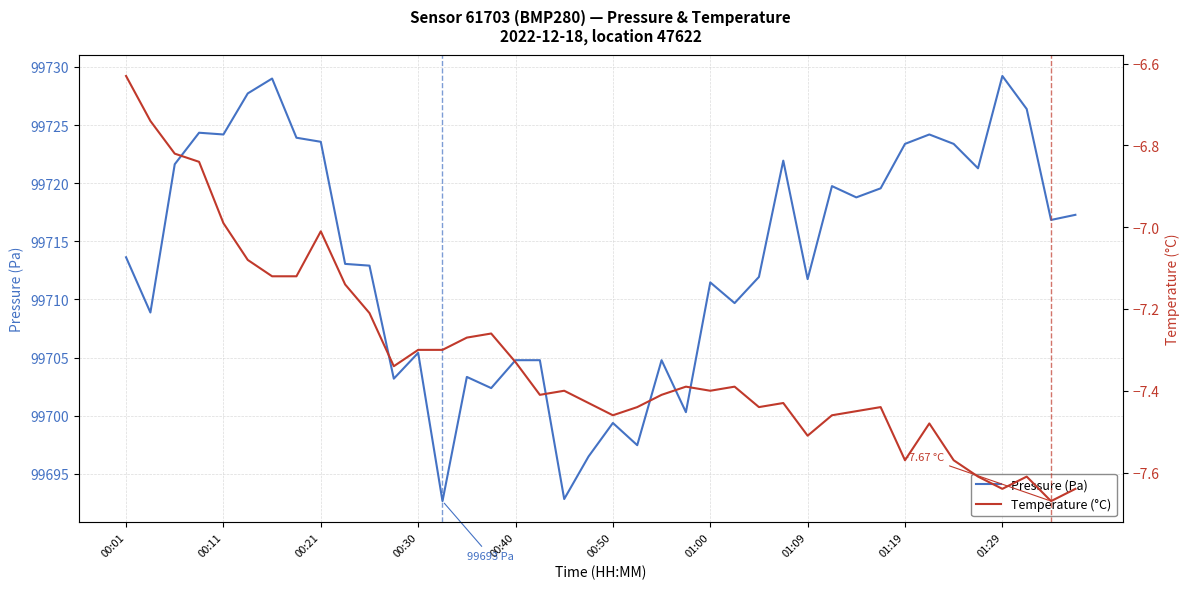

What are all the series names shown in the legend?

Pressure (Pa), Temperature (°C)